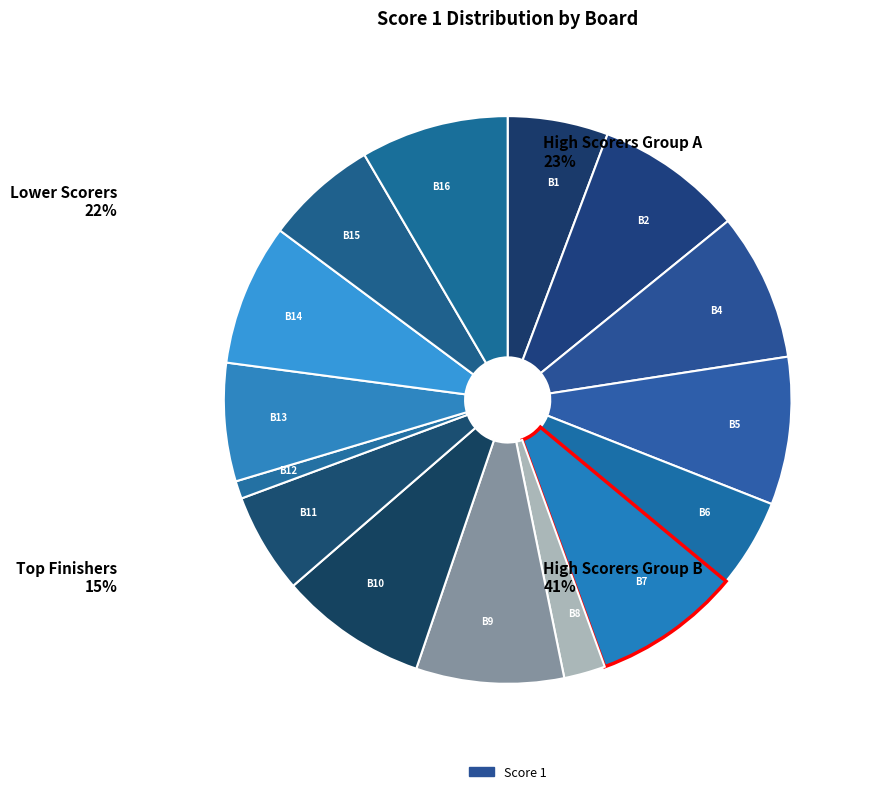

Which has a higher value, B11 or B10?

B10